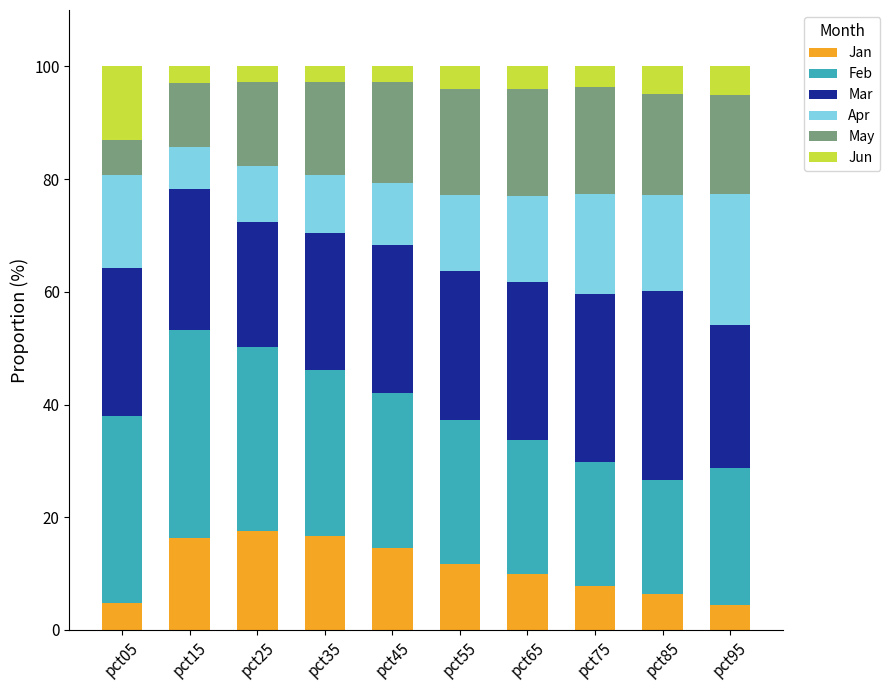

What is the difference between the maximum and second lowest values in the Jan series?

12.8